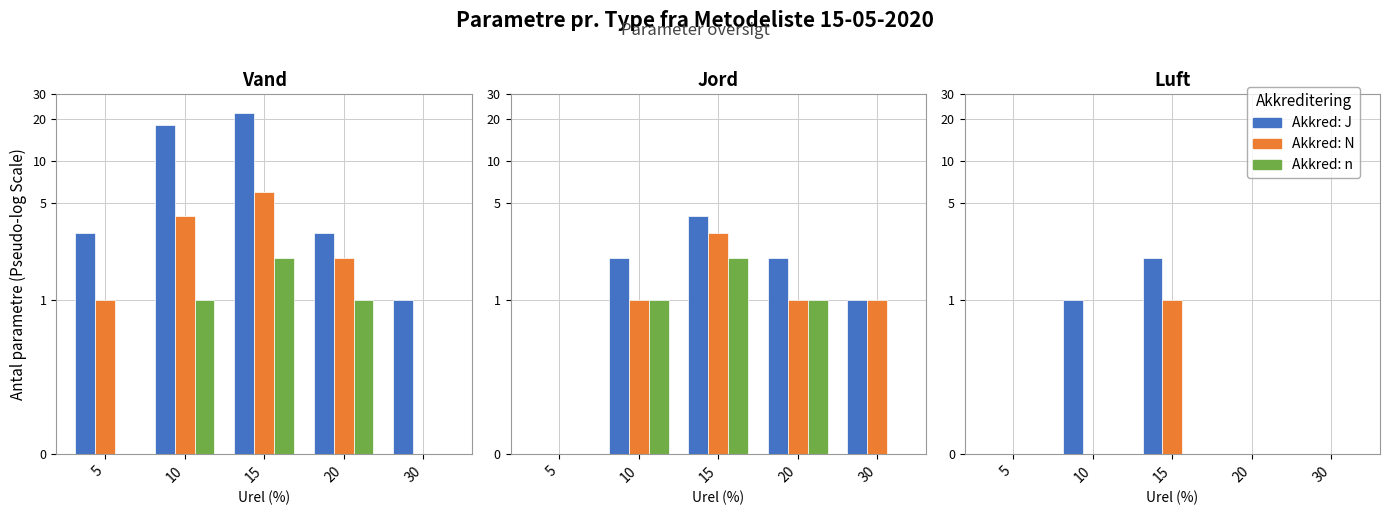

At which label is N closest to 0?

5